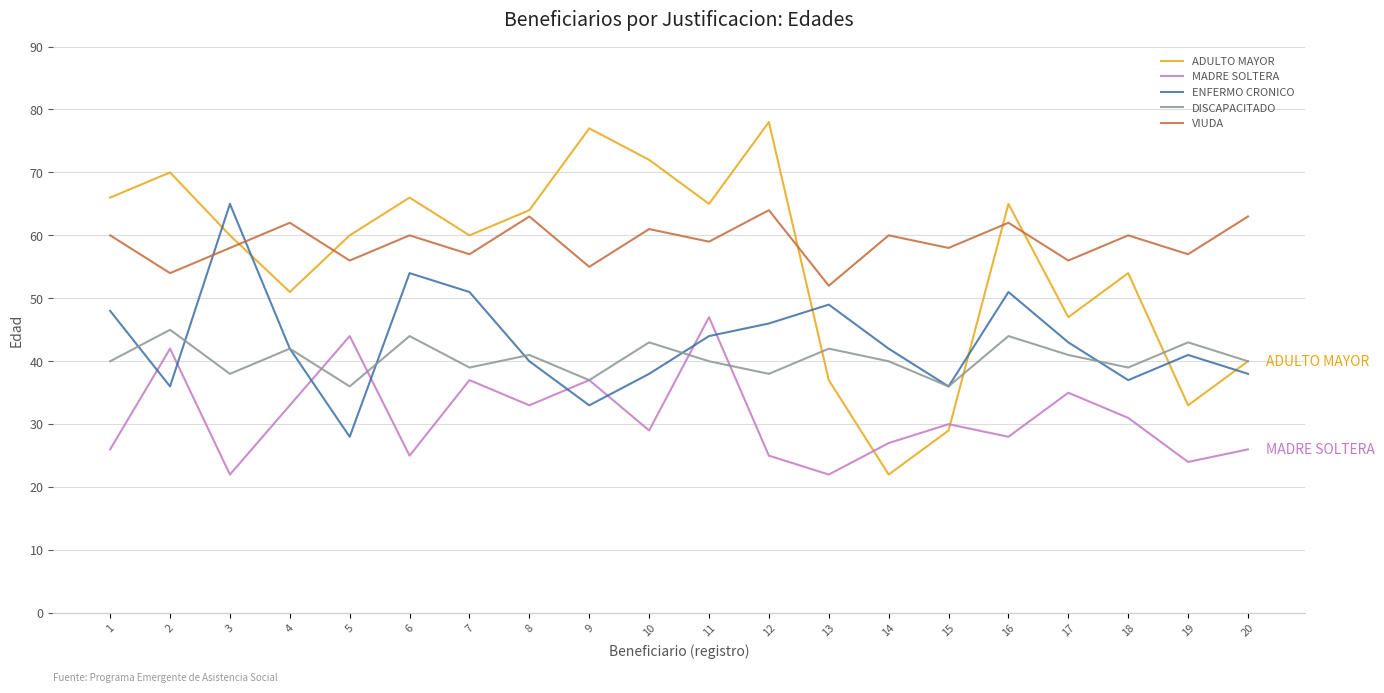

Is the value of DISCAPACITADO at 2 greater than the value of ENFERMO CRONICO at 3?

No